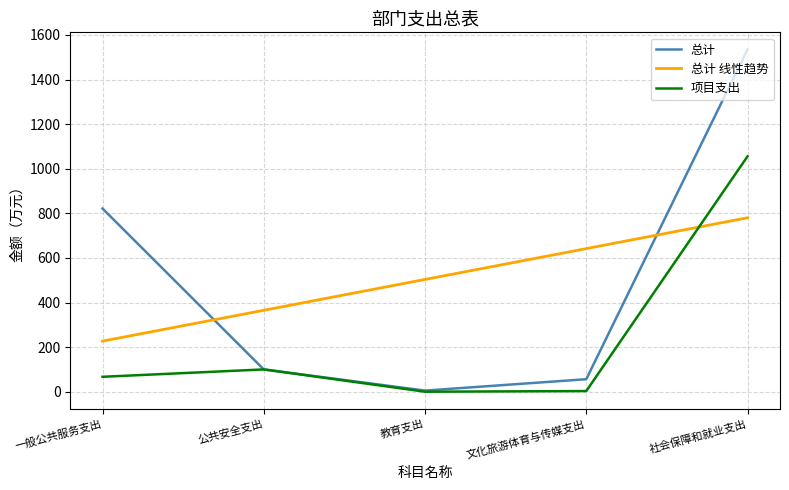

List the labels in order of 总计 value, largest first.

社会保障和就业支出, 一般公共服务支出, 公共安全支出, 文化旅游体育与传媒支出, 教育支出